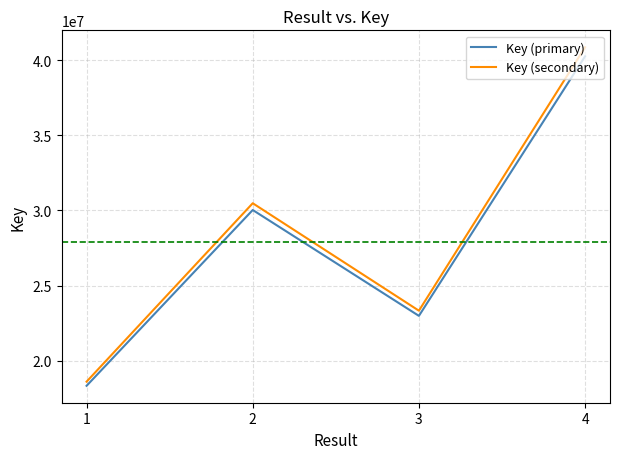

Rank the series at 1 from lowest to highest value.

Key (primary), Key (secondary)